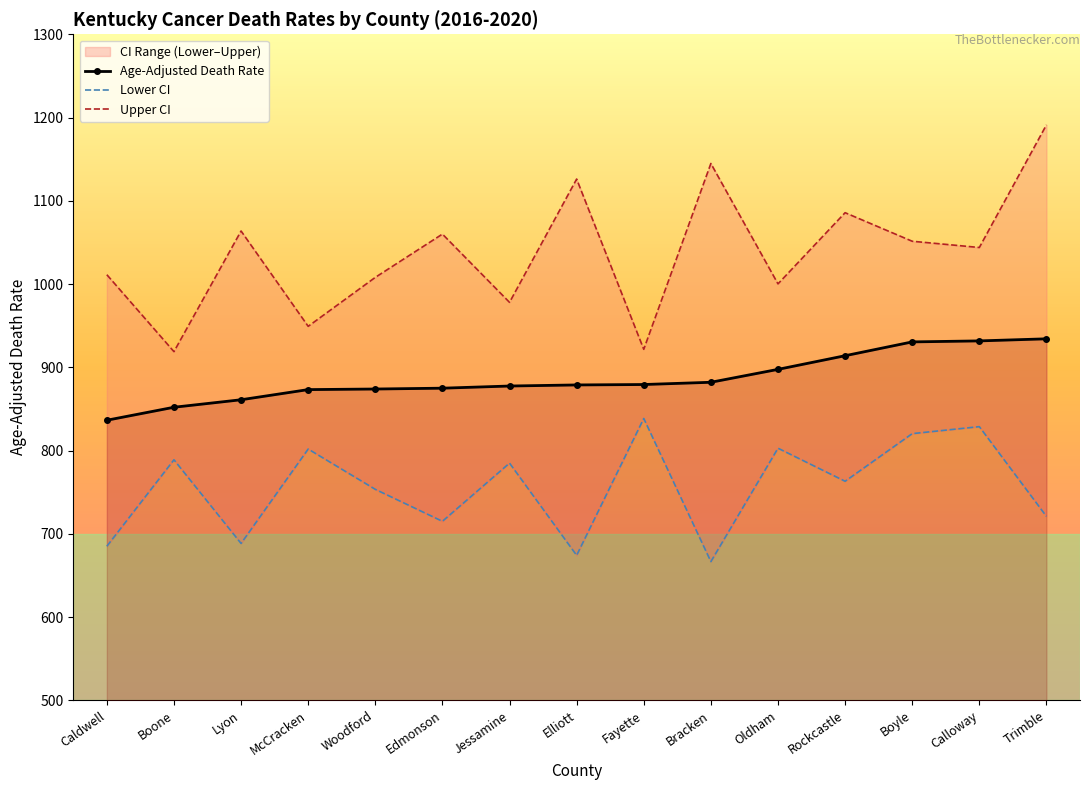

The Lower CI series shows 458.5 at McCracken. True or false?

False